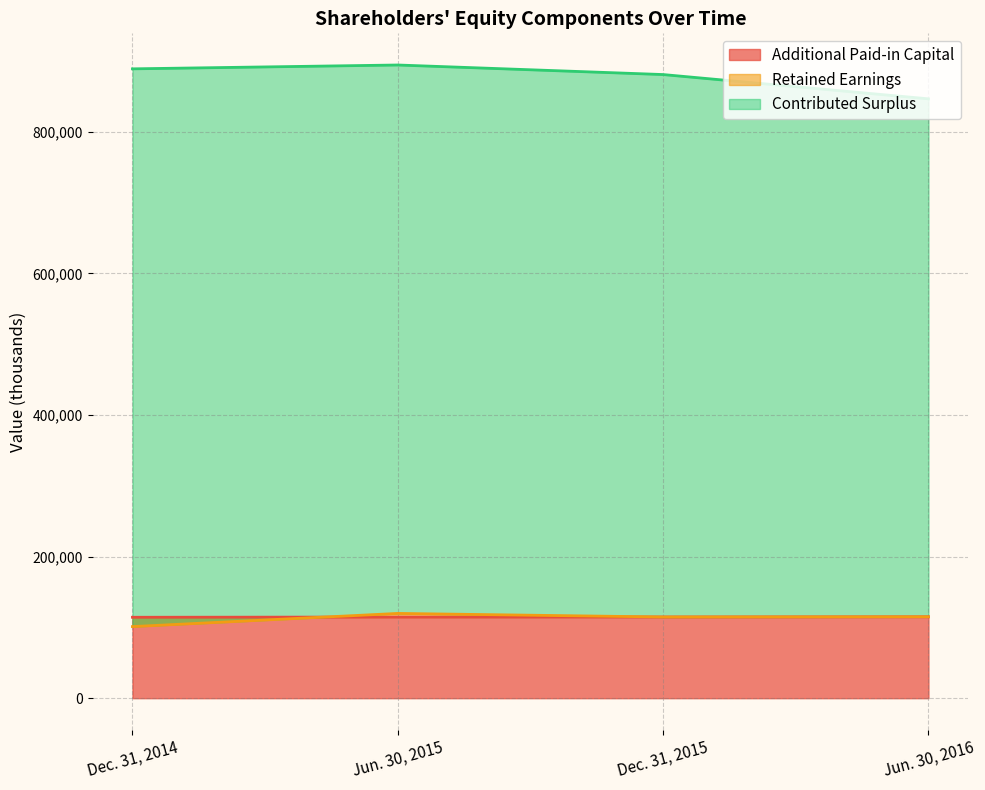

Rank the categories by Additional Paid-in Capital value from highest to lowest.

Jun. 30, 2016, Dec. 31, 2015, Jun. 30, 2015, Dec. 31, 2014